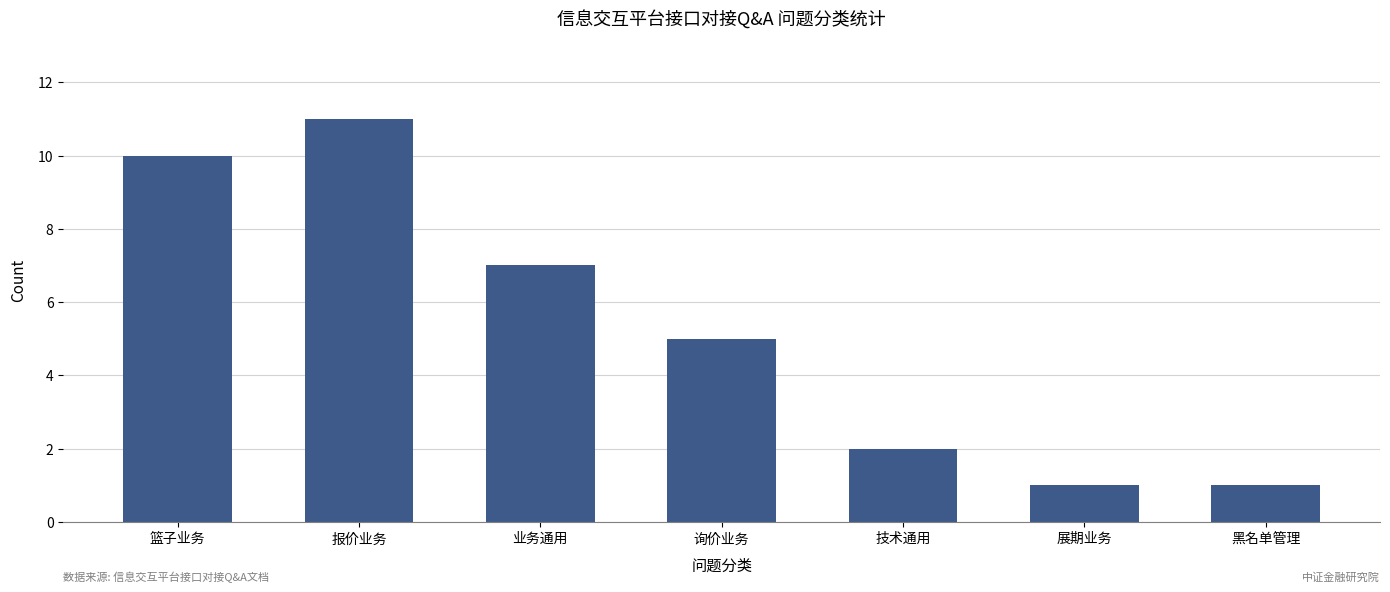

What is the greatest value displayed?

11